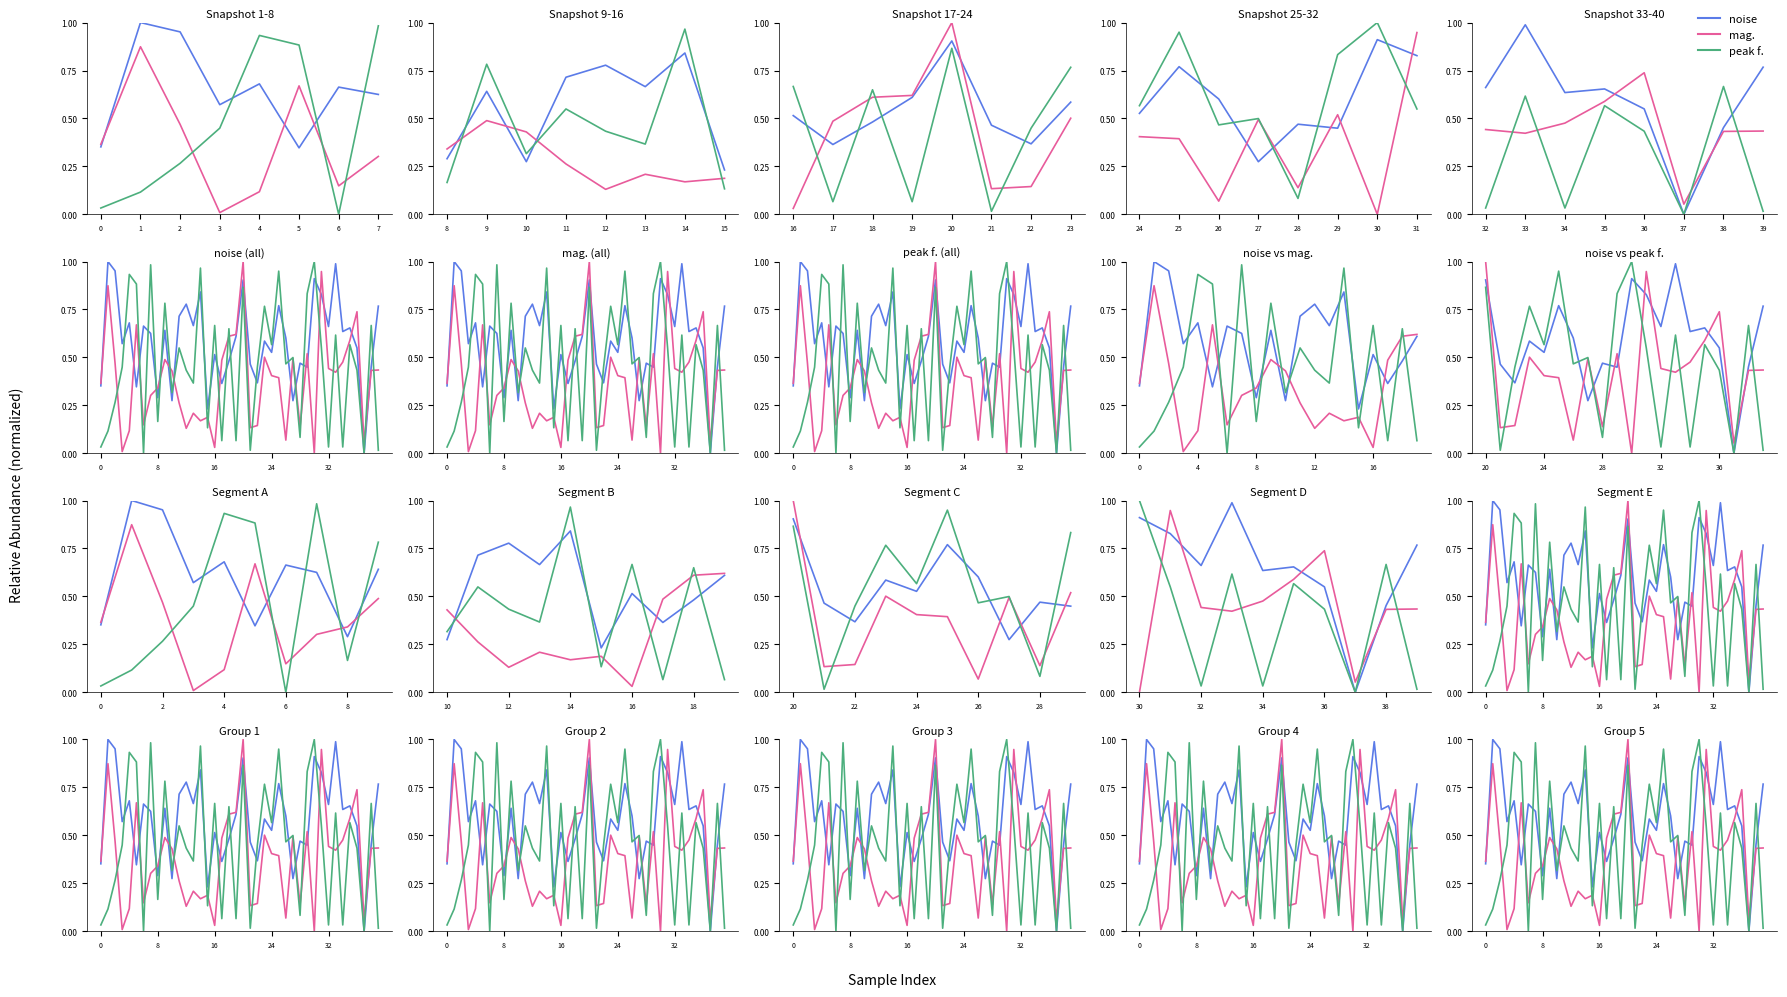

At which category does the chart reach its minimum across all series?

37